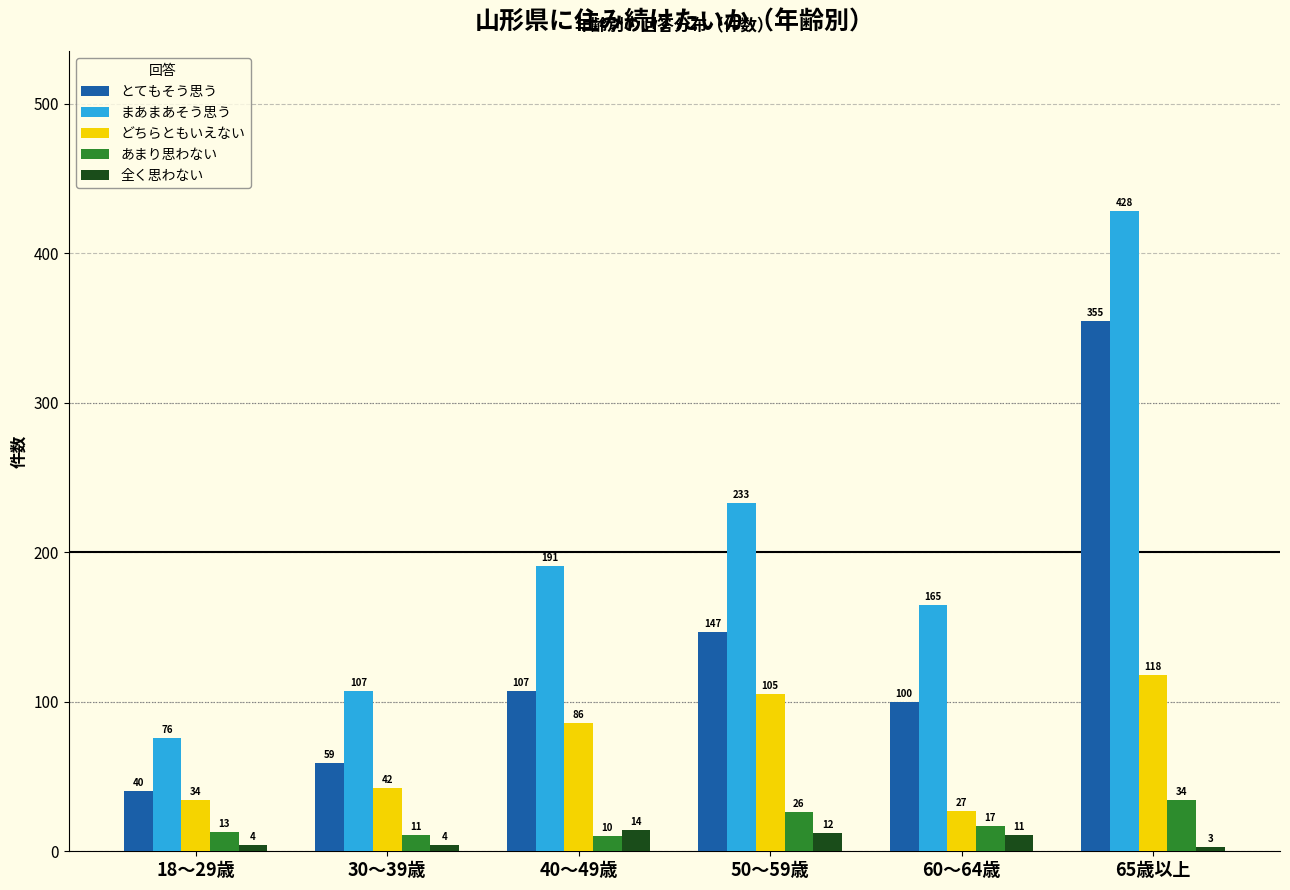

Reading left to right, list all the values displayed in this chart.

とてもそう思う: 40	59	107	147	100	355
まあまあそう思う: 76	107	191	233	165	428
どちらともいえない: 34	42	86	105	27	118
あまり思わない: 13	11	10	26	17	34
全く思わない: 4	4	14	12	11	3